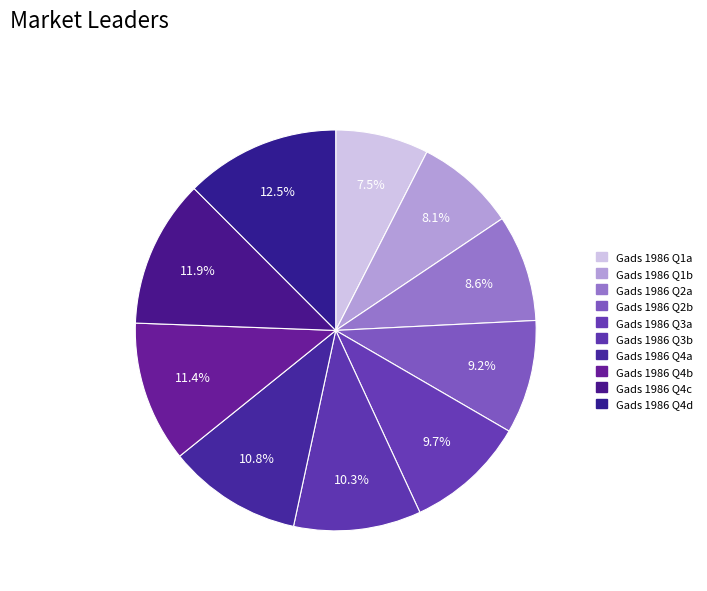

How many segments does this pie chart have?

10